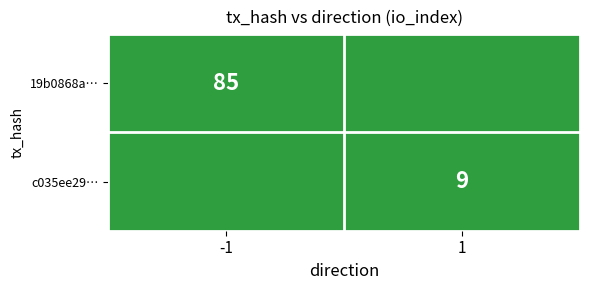

True or false: 19b0868a… has a value of 36 at -1.

False